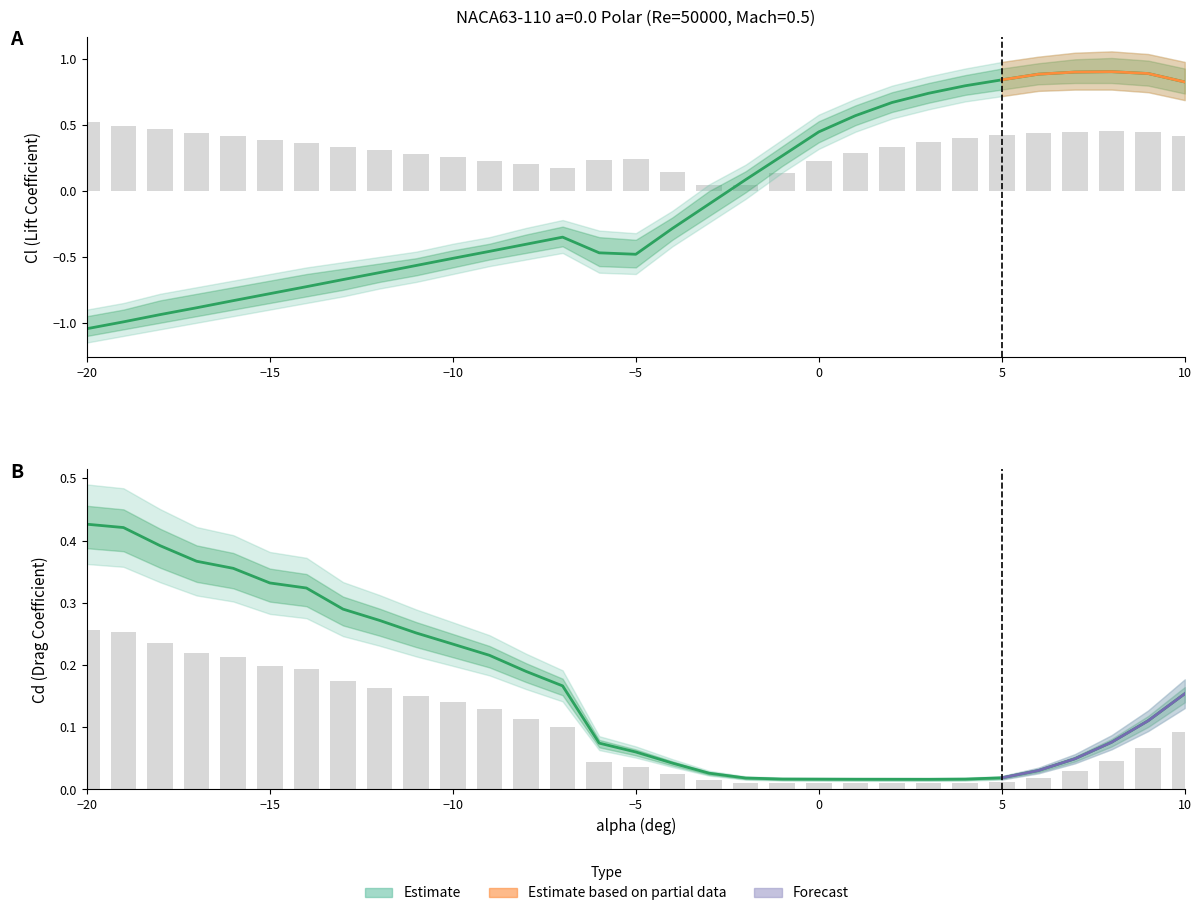

How many positive values does the Cl series have?

13